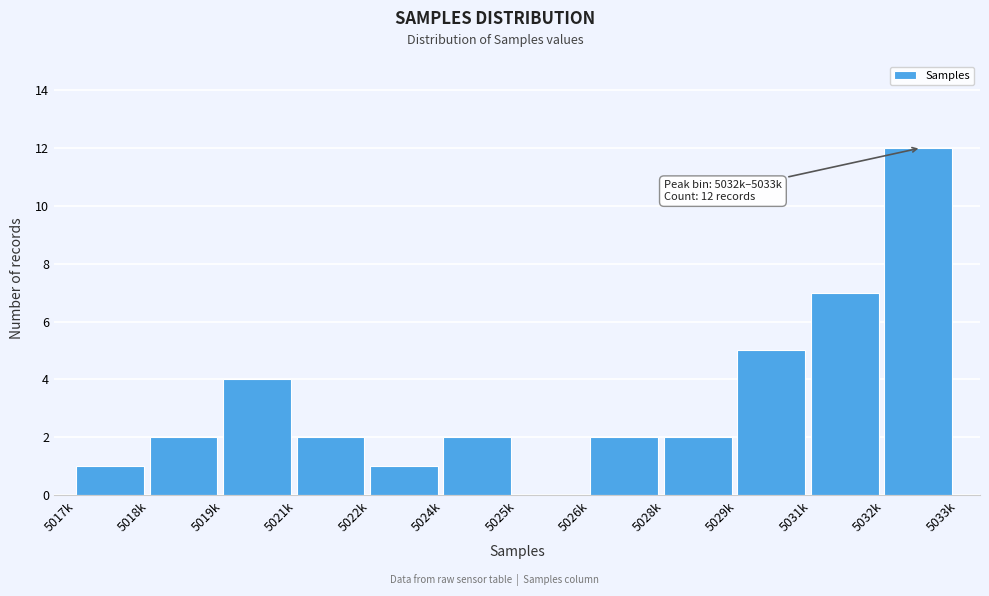

Reading left to right, extract all data points from this chart.

5017k=1	5018k=2	5019k=4	5021k=2	5022k=1	5024k=2	5025k=0	5026k=2	5028k=2	5029k=5	5031k=7	5032k=12